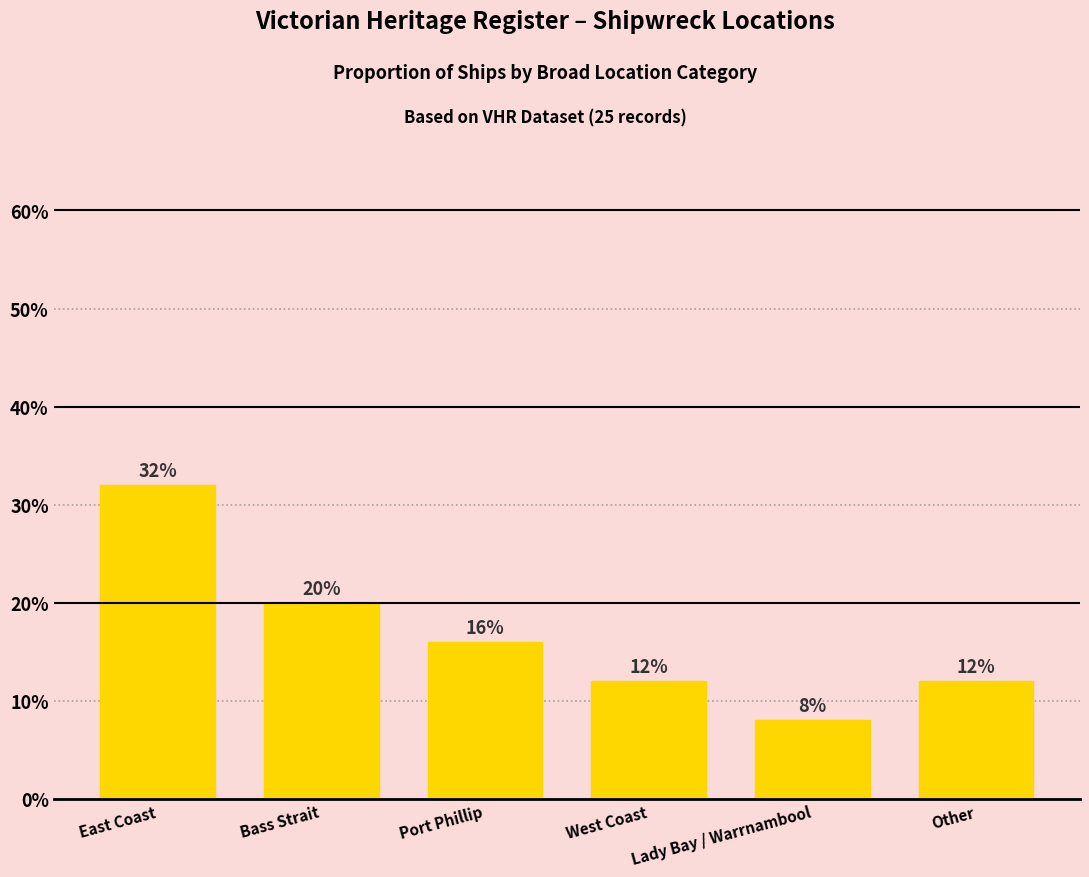

At which category does the chart reach its peak across all series?

East Coast